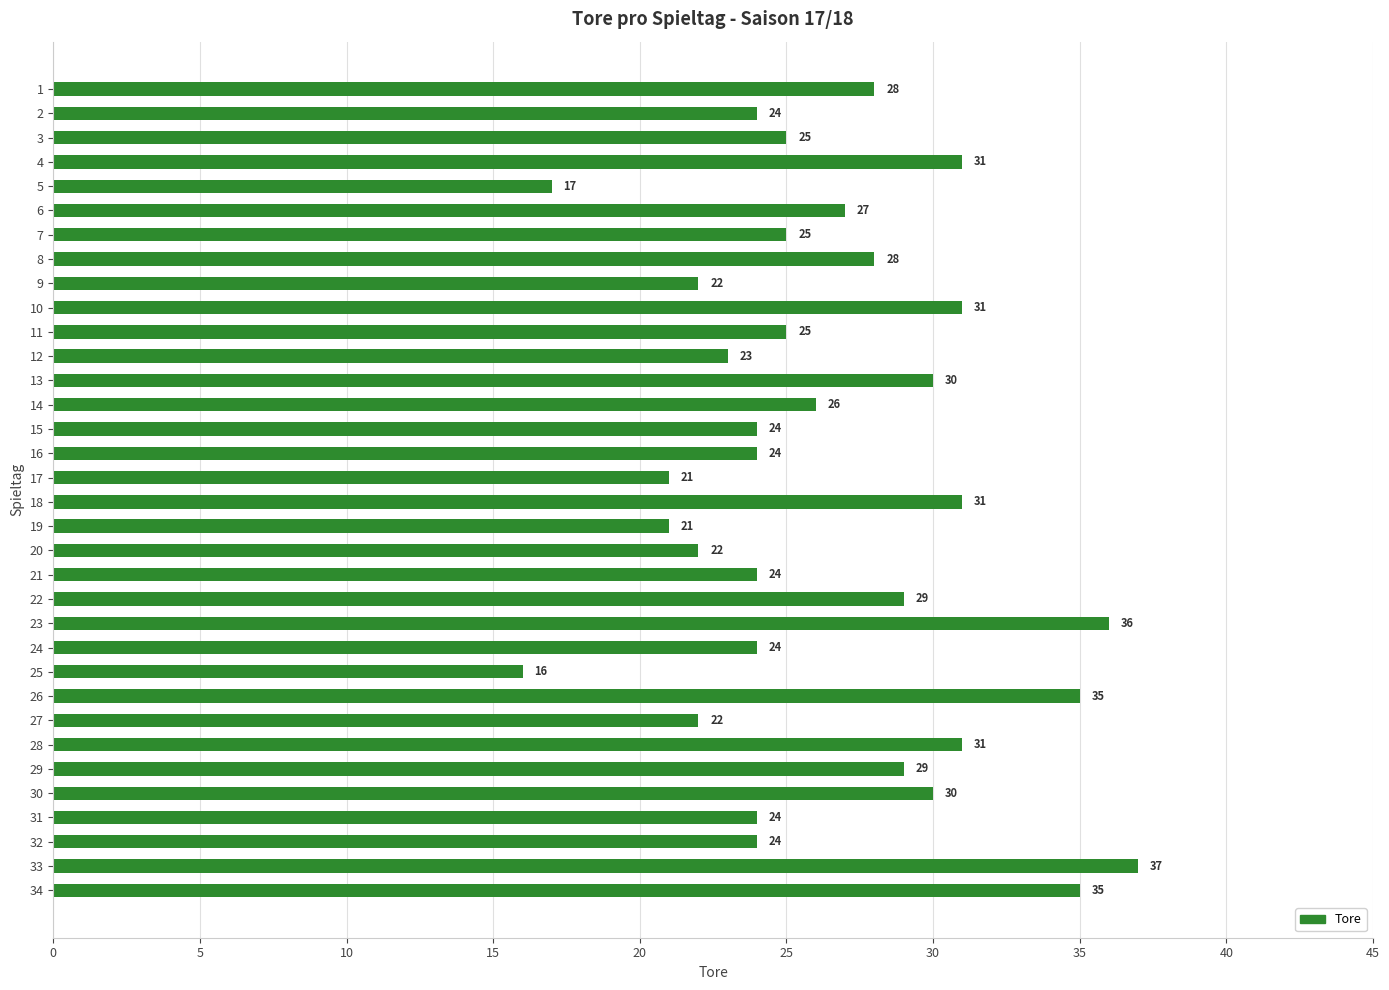

Are the bars horizontal?

Yes